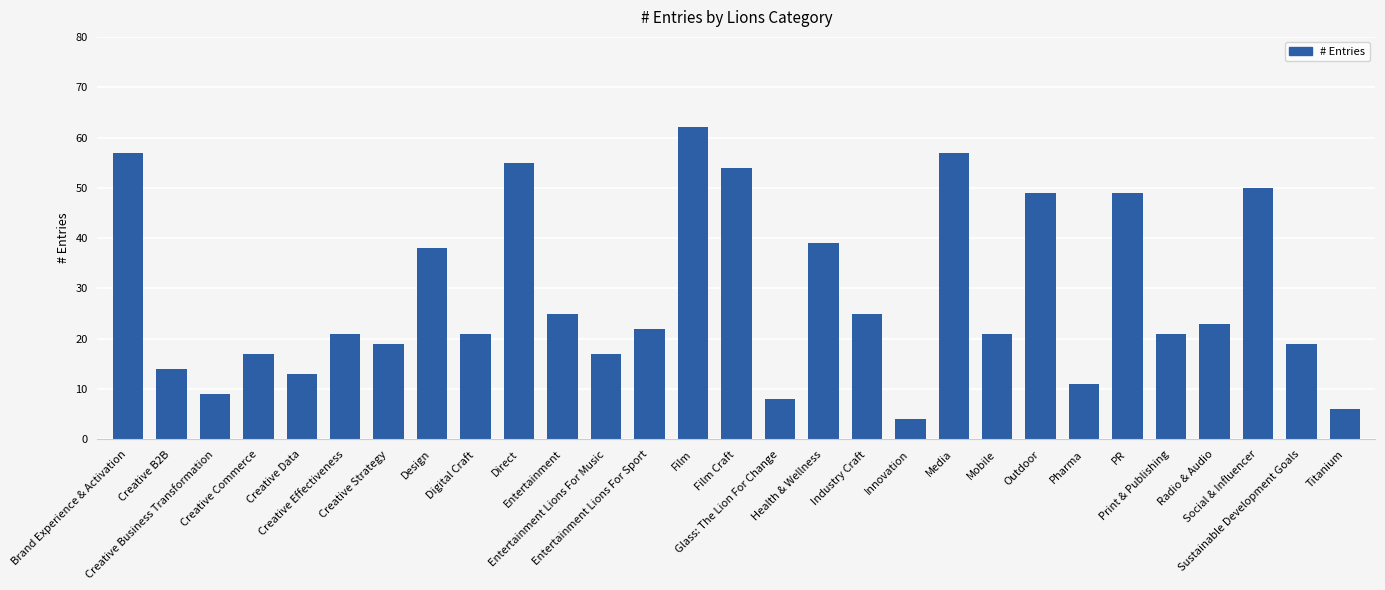

What is the maximum value shown in the chart?

62